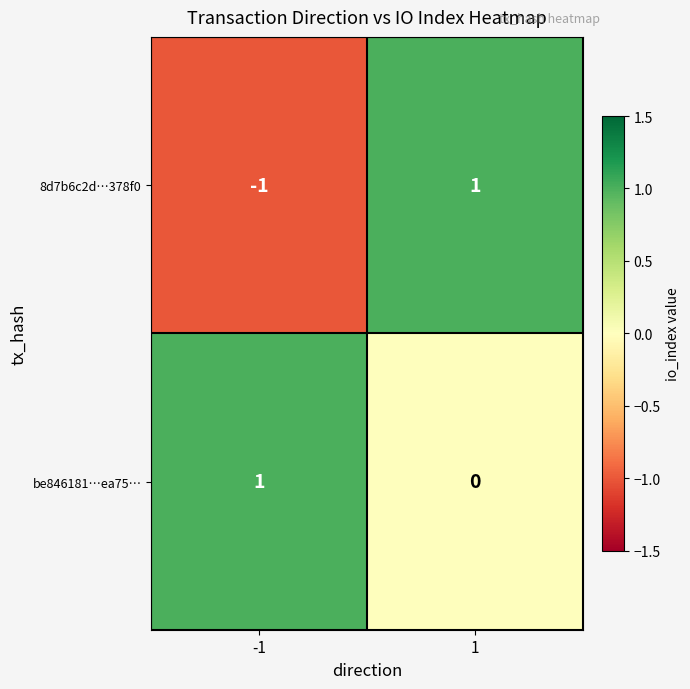

Reading left to right, transcribe all the data shown in this chart.

8d7b6c2d…378f0: -1=-1	1=1
be846181…ea75…: -1=1	1=0